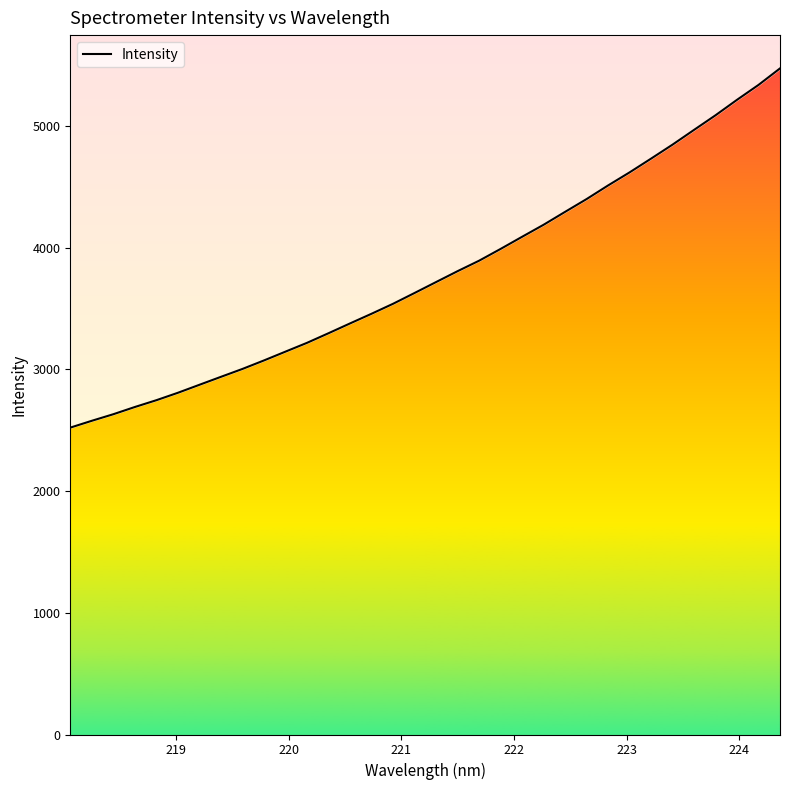

How many lines are shown in the chart?

1